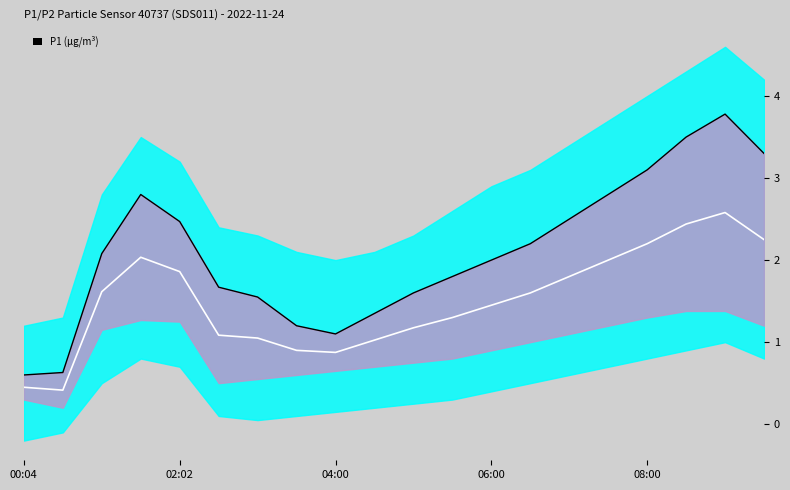

What position from the right is 17?

3